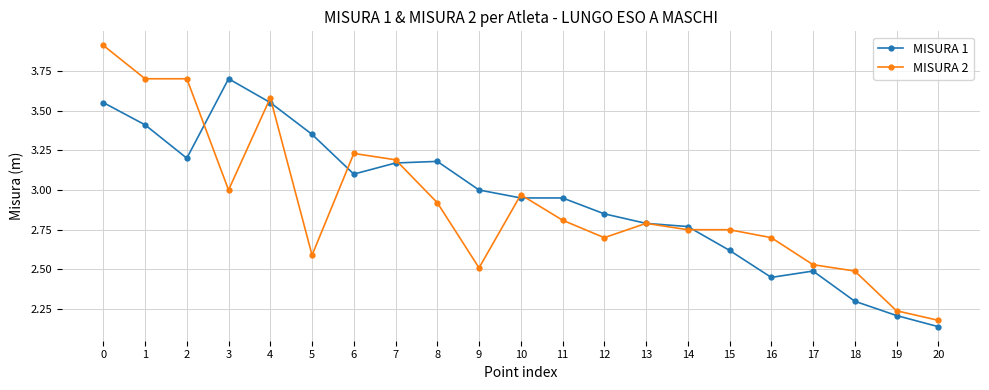

What is the value of the MISURA 1 point at the 4th from the left?

3.7